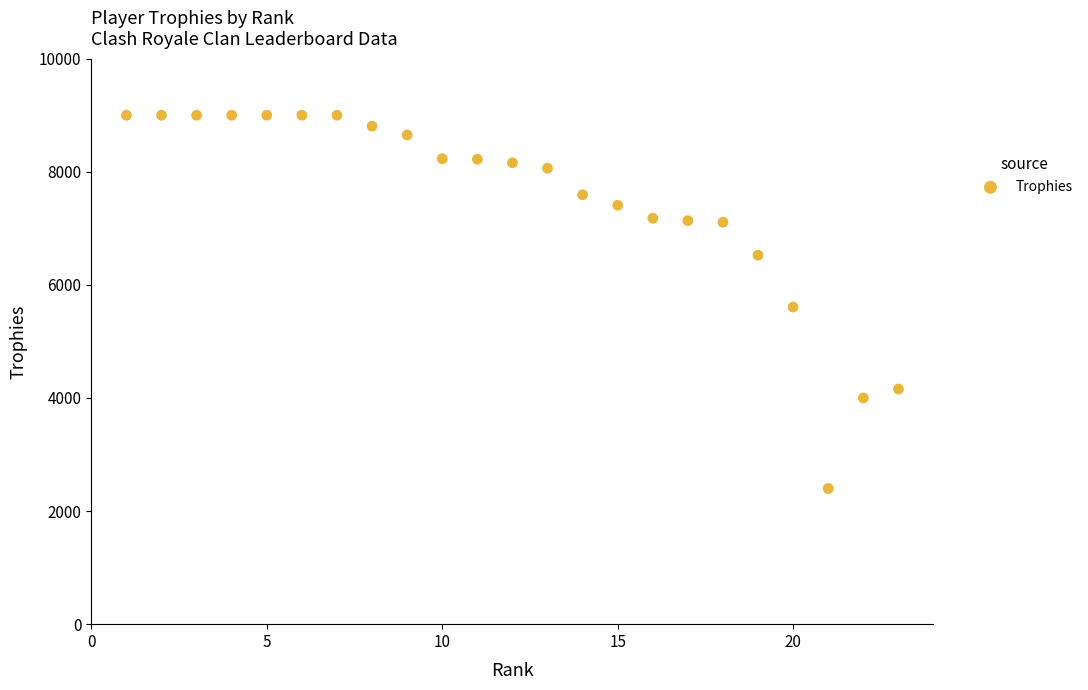

What is the range of X values (max minus min)?

22